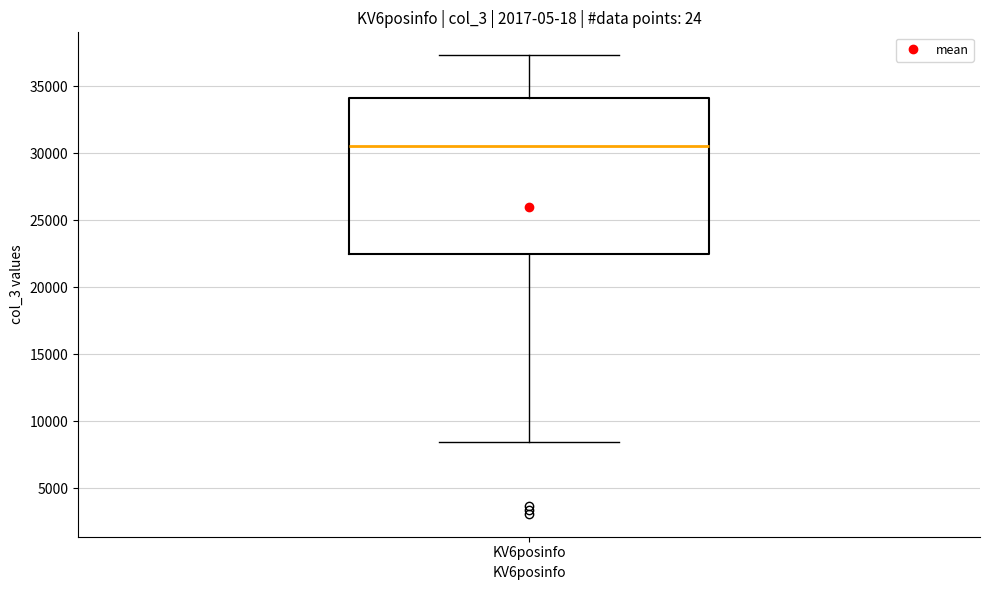

Transcribe this box plot: give where the median line is, the range the box spans, and where the two whiskers end, as read against the y-axis. The values are not printed on the chart, so give them approximately, as read against the axis.

median 30500, box 22500 to 34000, whiskers 8500 to 37500